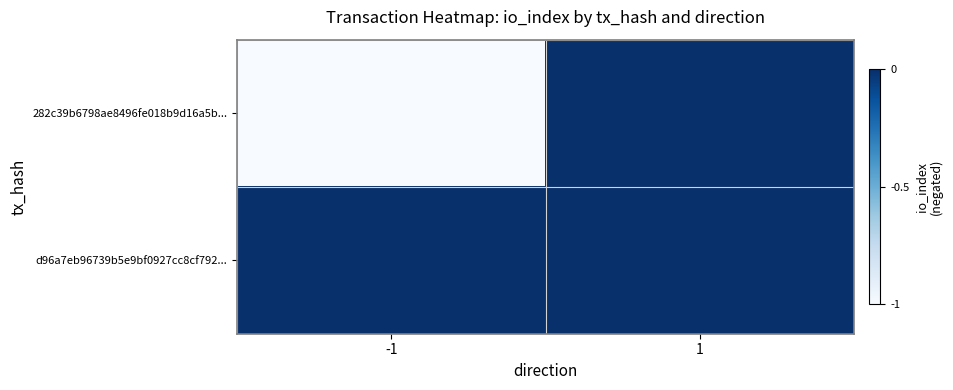

Rank the series at 1 from highest to lowest value.

282c39b6798ae8496fe018b9d16a5b..., d96a7eb96739b5e9bf0927cc8cf792...